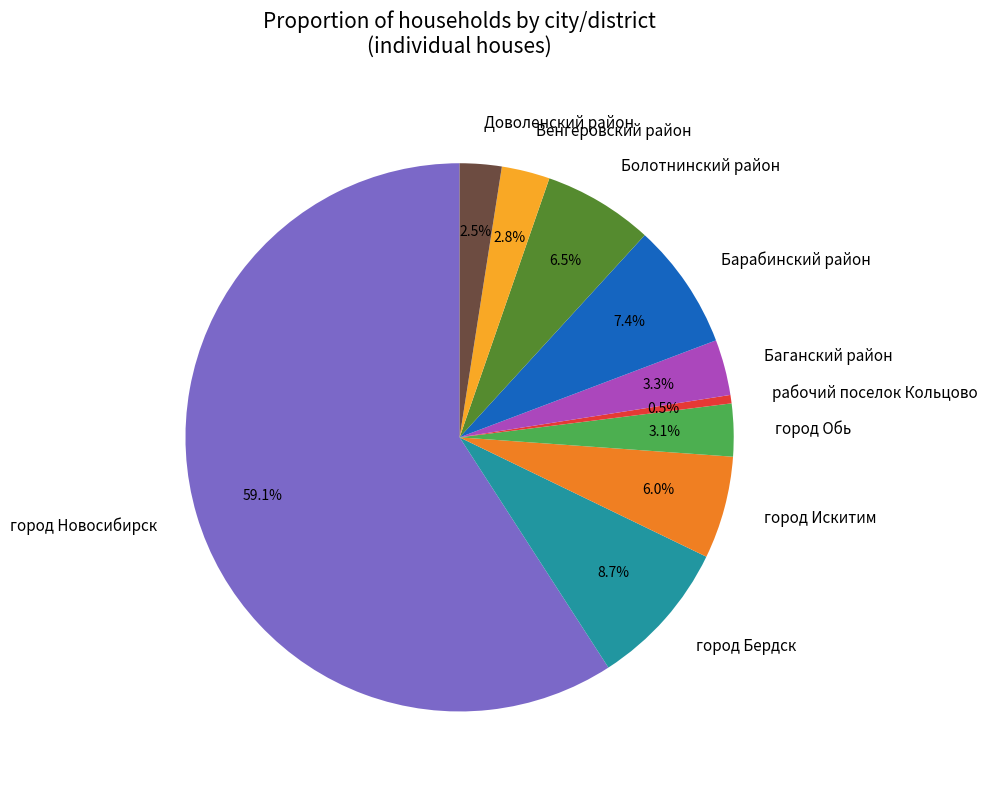

Is there a majority slice in this chart?

Yes